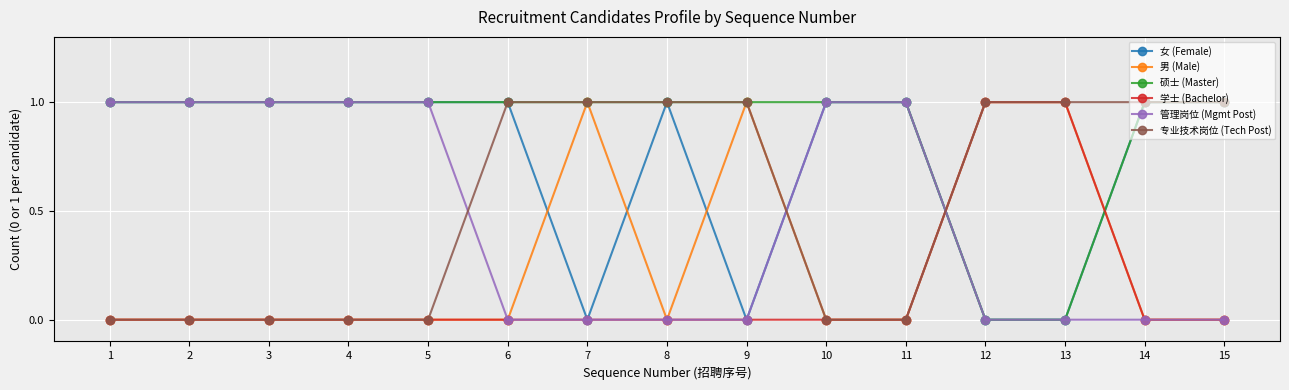

What is the difference between the second highest and minimum values in the 学士 (Bachelor) series?

1